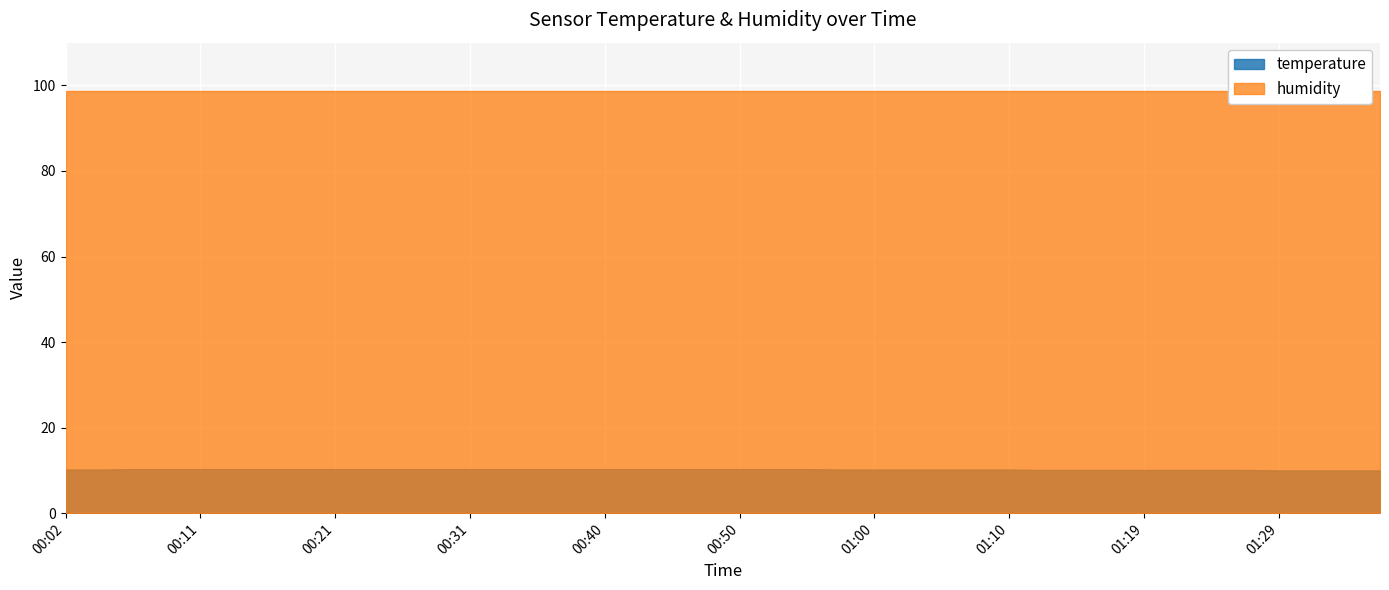

Between 00:38 and 01:10, which series saw the biggest shift?

temperature